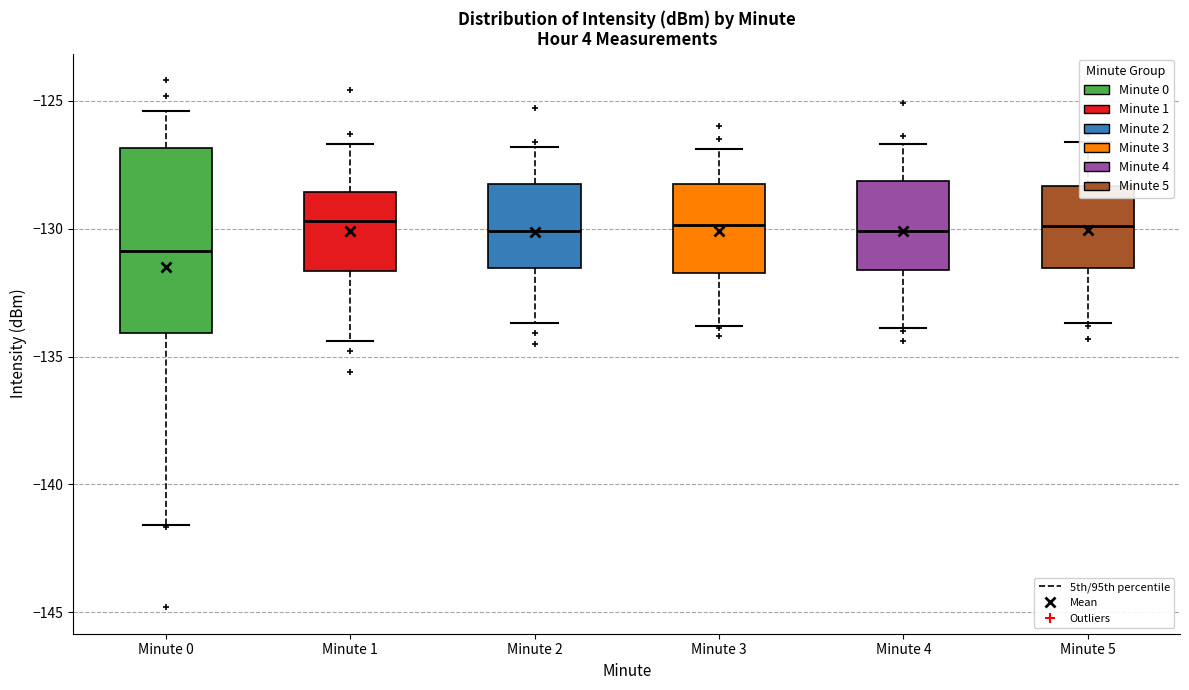

Which box's median line is the lowest?

Minute 0